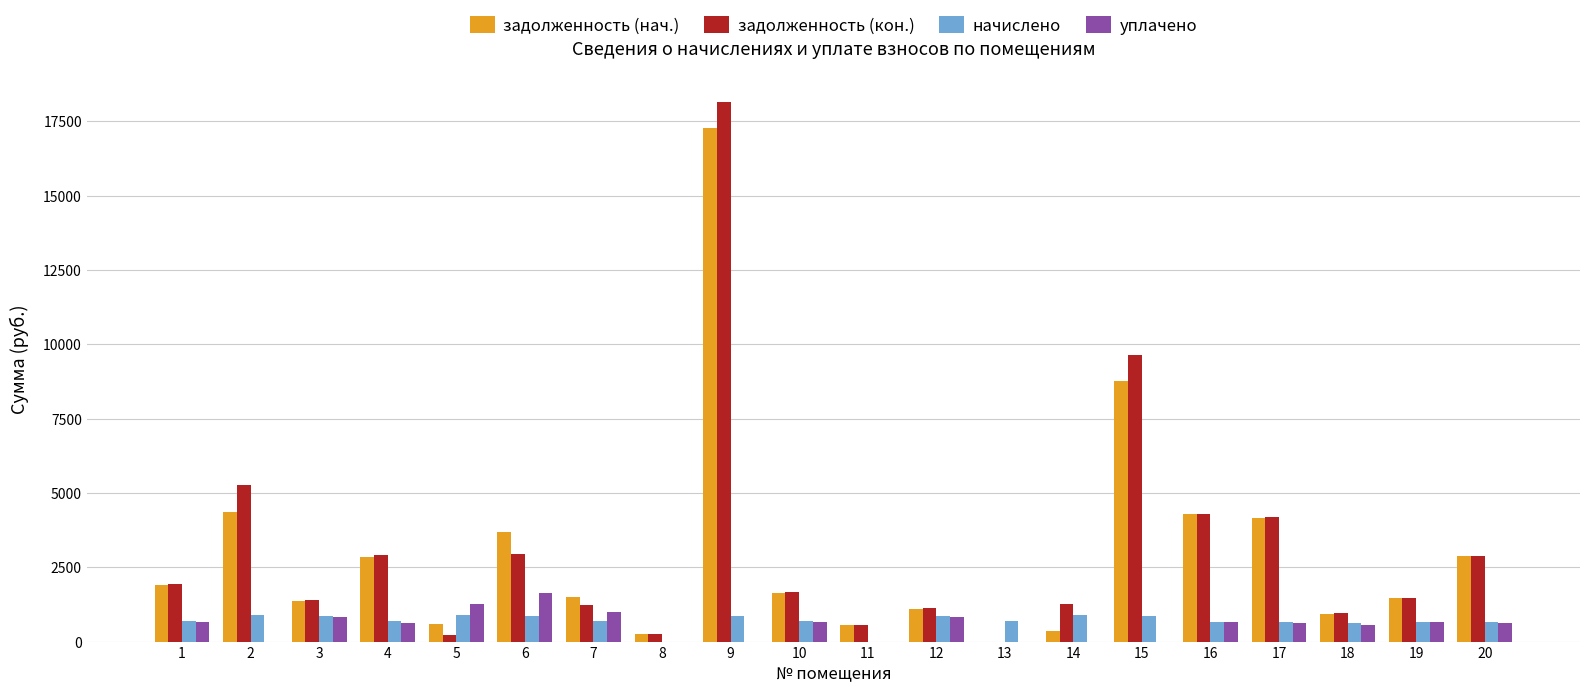

How many series are shown in this chart?

4